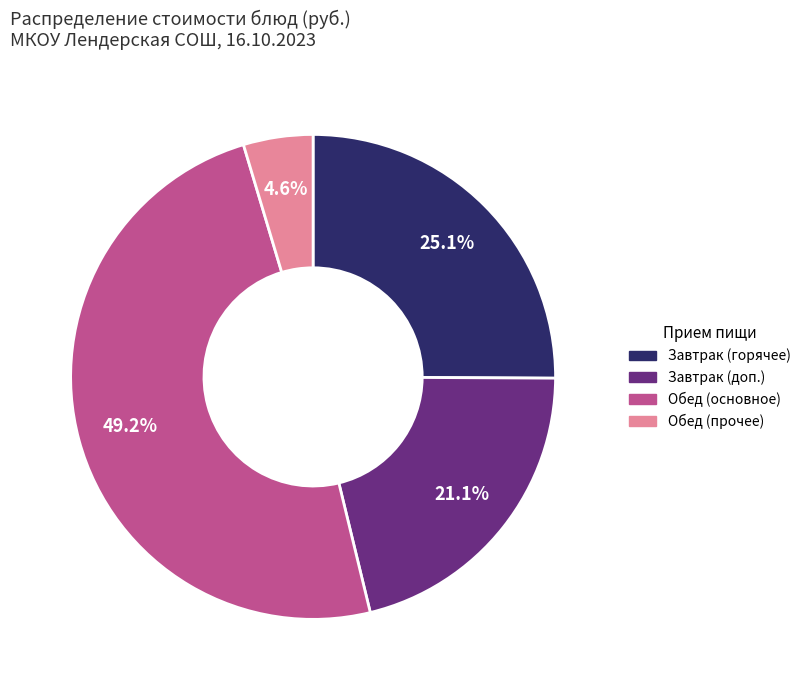

How many slices are in this pie chart?

4